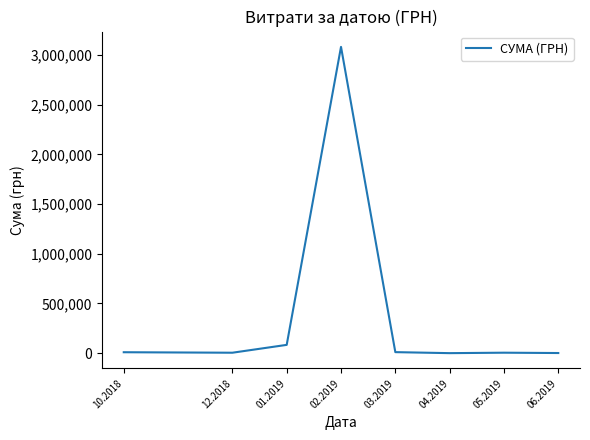

Where is the data nearest to the value 1541792?

01.2019